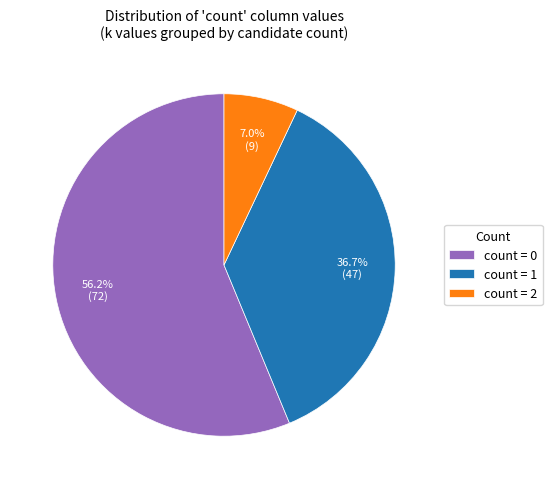

What is the largest slice in the pie chart?

count = 0